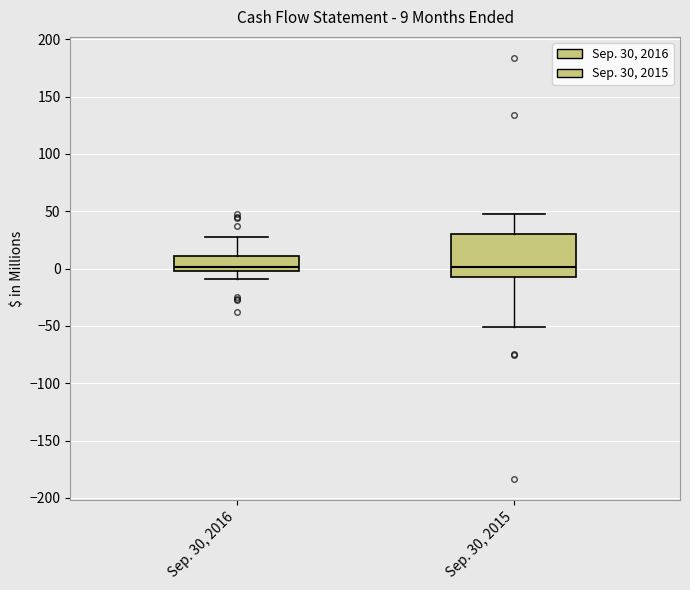

Comparing the boxes themselves (not the whiskers), which one is the tallest?

Sep. 30, 2015